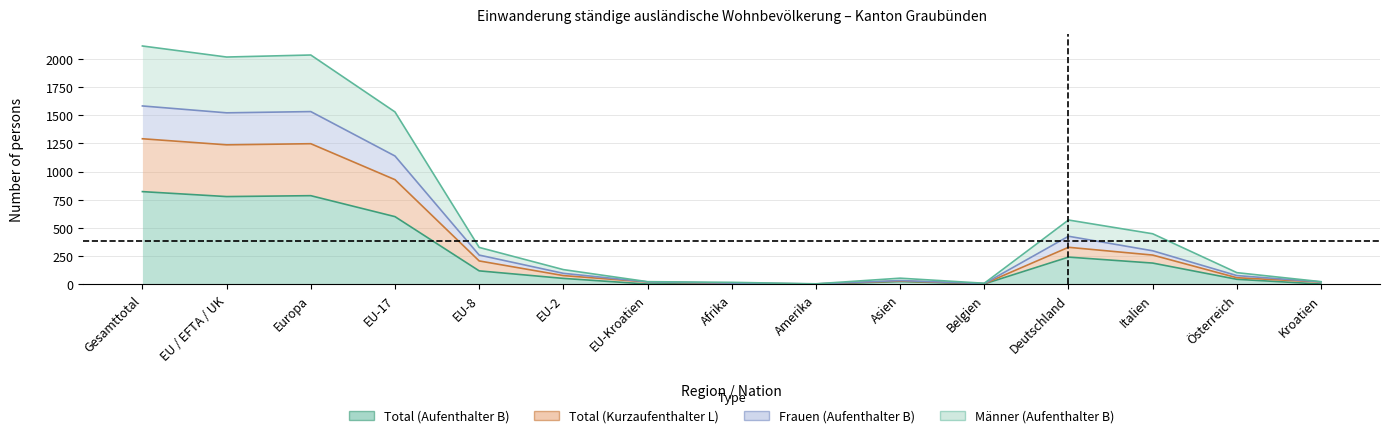

True or false: Total (Kurzaufenthalter L) and Frauen (Aufenthalter B) cross at least once.

False